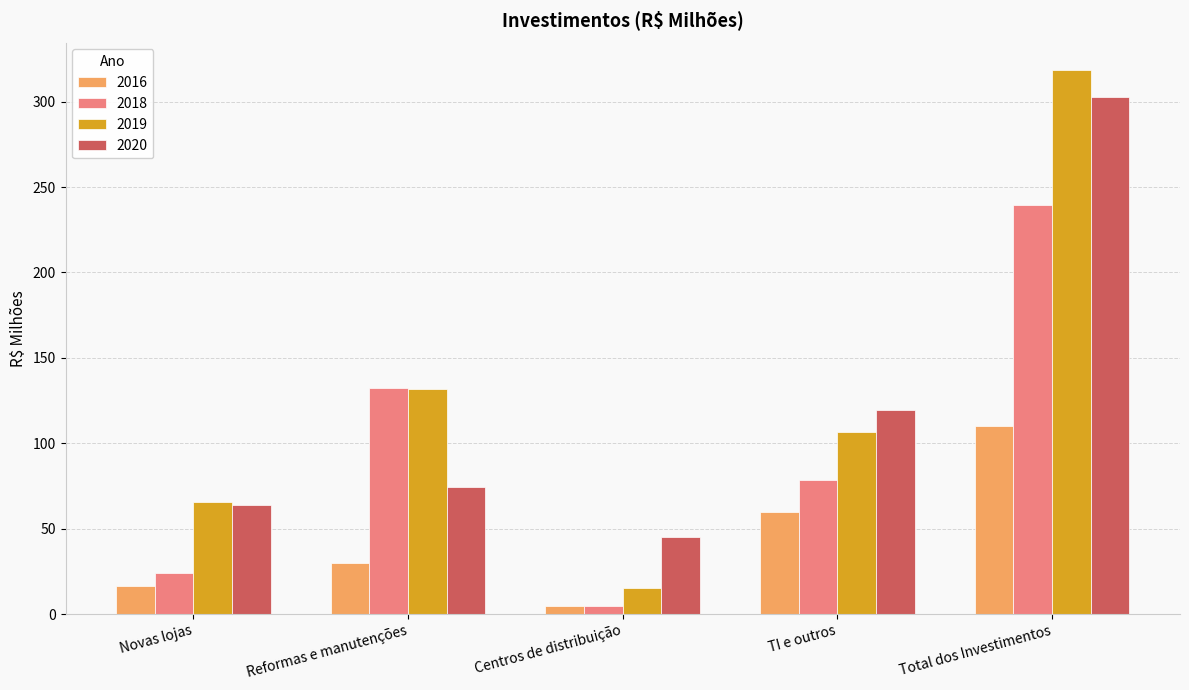

List the series in order of their peak value, lowest first.

2016, 2018, 2020, 2019